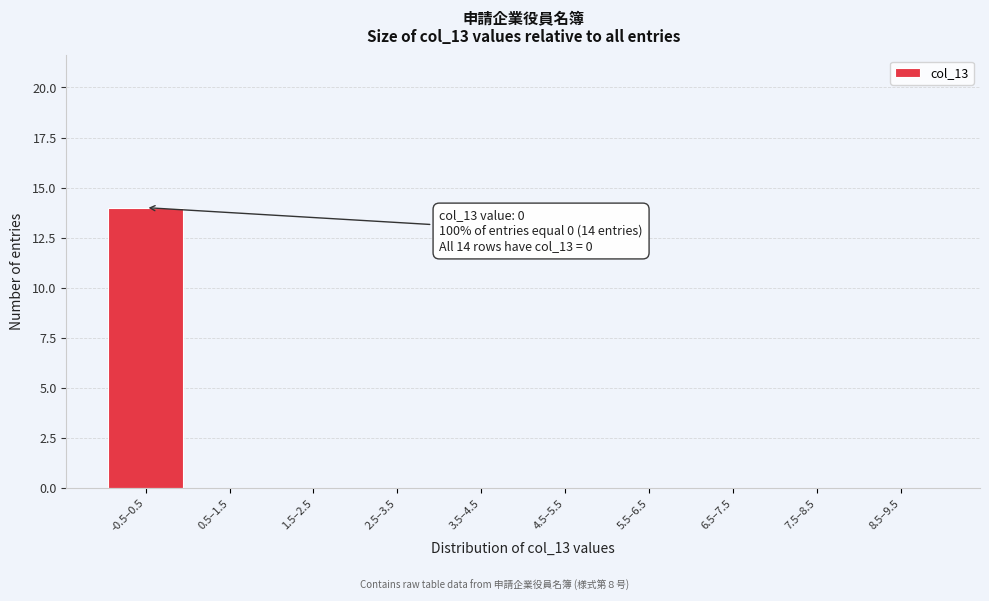

Reading left to right, transcribe all the data shown in this chart.

-0.5–0.5=14	0.5–1.5=0	1.5–2.5=0	2.5–3.5=0	3.5–4.5=0	4.5–5.5=0	5.5–6.5=0	6.5–7.5=0	7.5–8.5=0	8.5–9.5=0